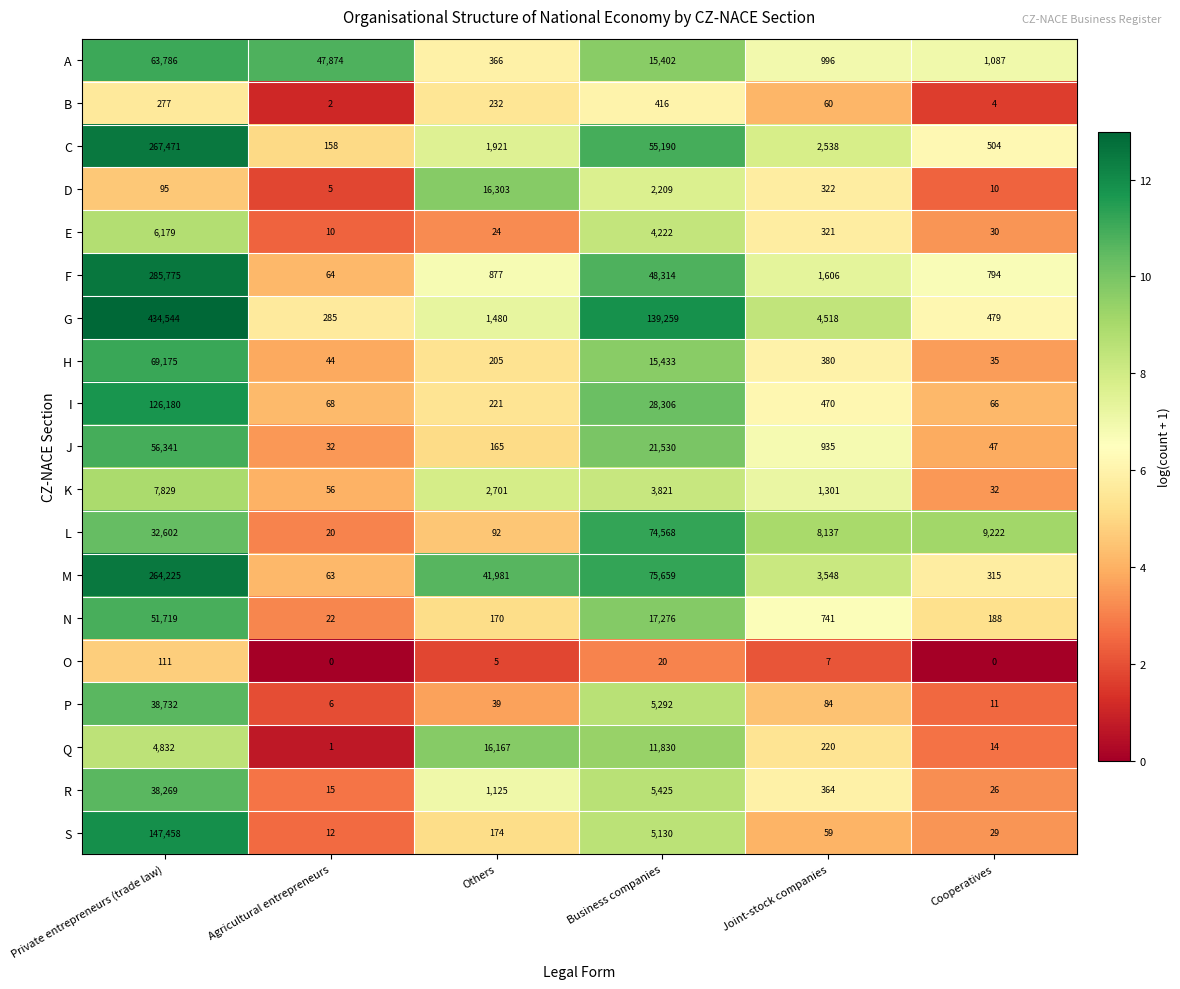

Where is B nearest to the value 209?

Others